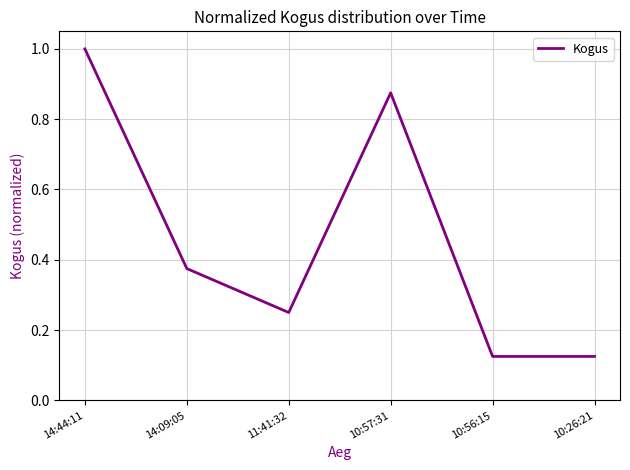

What position from the left is 11:41:32?

3